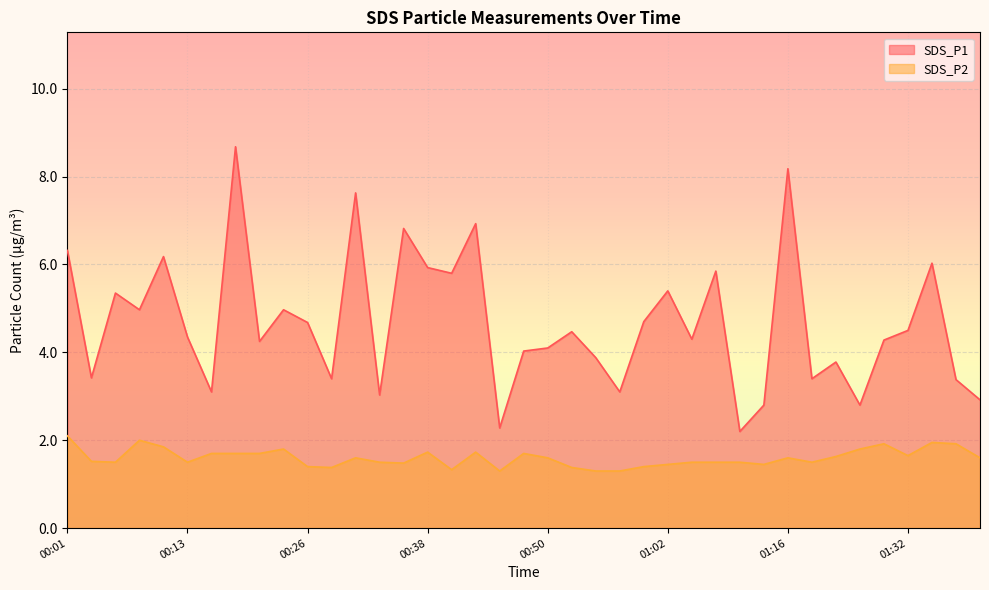

List the labels in order of SDS_P1 value, smallest first.

01:10, 00:45, 01:13, 01:27, 01:39, 00:33, 00:16, 00:57, 01:37, 00:28, 01:19, 00:03, 01:24, 00:55, 00:47, 00:50, 00:21, 01:29, 01:05, 00:13, 00:52, 01:32, 00:26, 01:00, 00:08, 00:23, 00:06, 01:02, 00:40, 01:07, 00:38, 01:34, 00:11, 00:01, 00:35, 00:43, 00:30, 01:16, 00:18